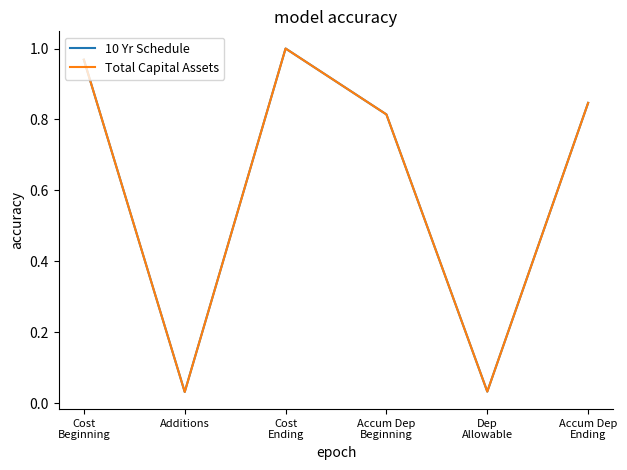

How many lines are shown in the chart?

2